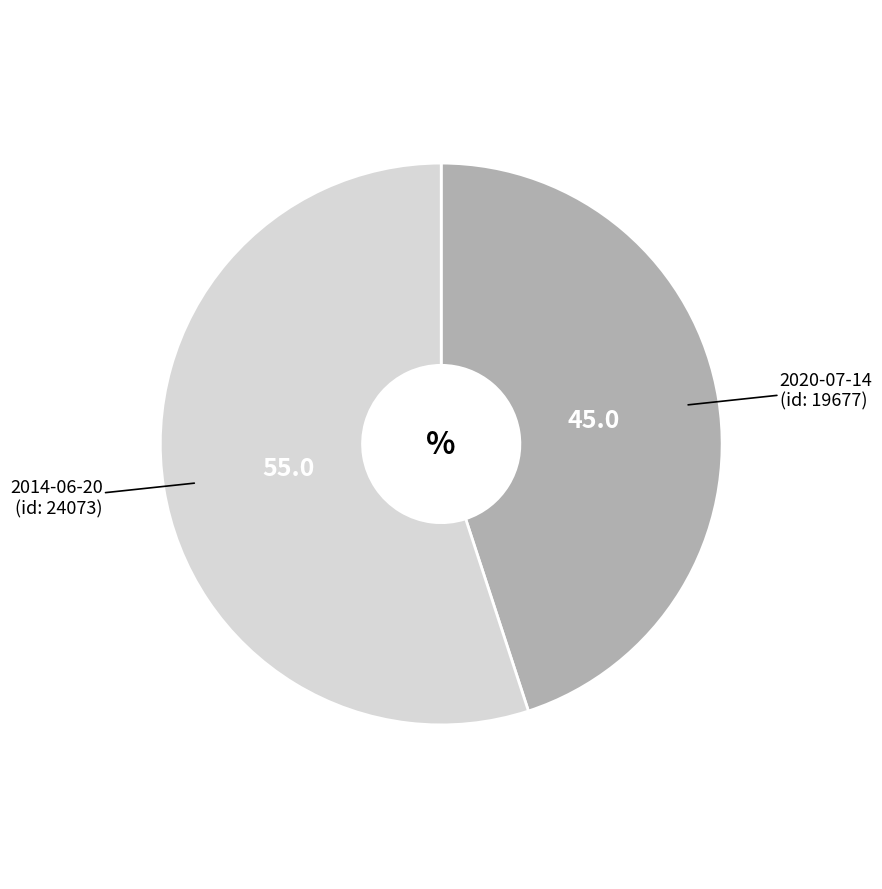

Which category accounts for the majority?

2014-06-20